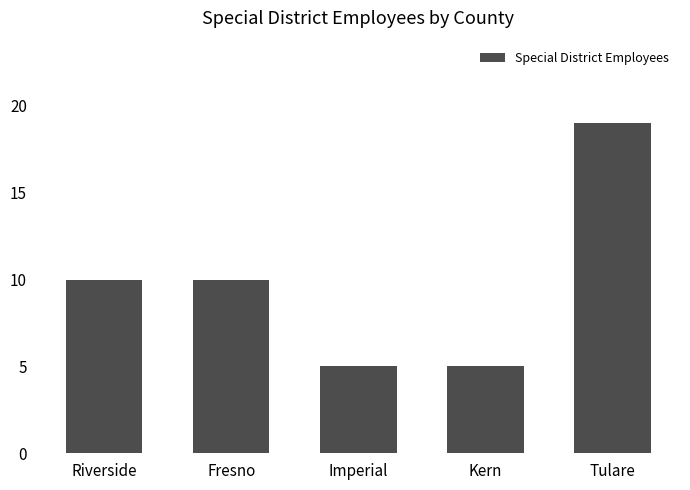

What is the maximum value shown in the chart?

19